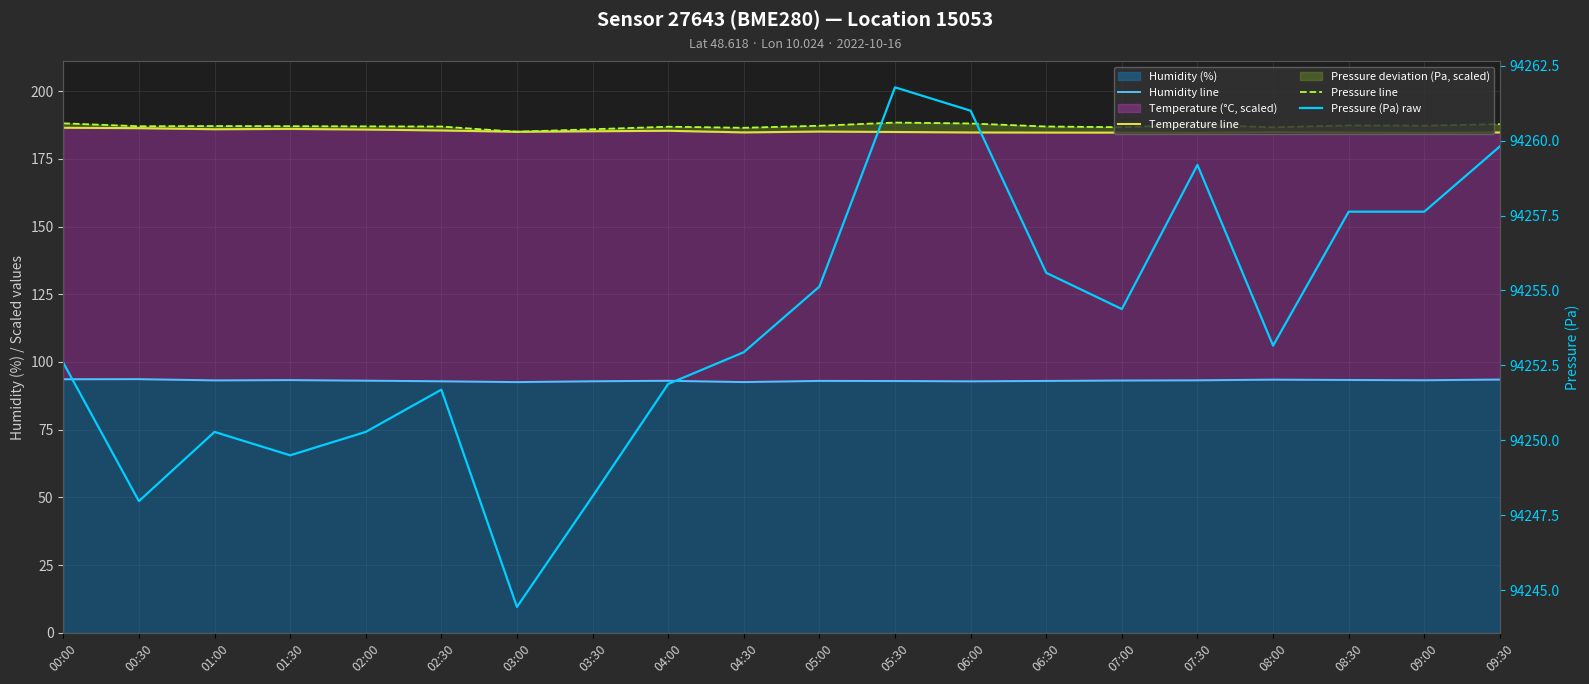

At how many categories does at least one series exceed 77654?

20